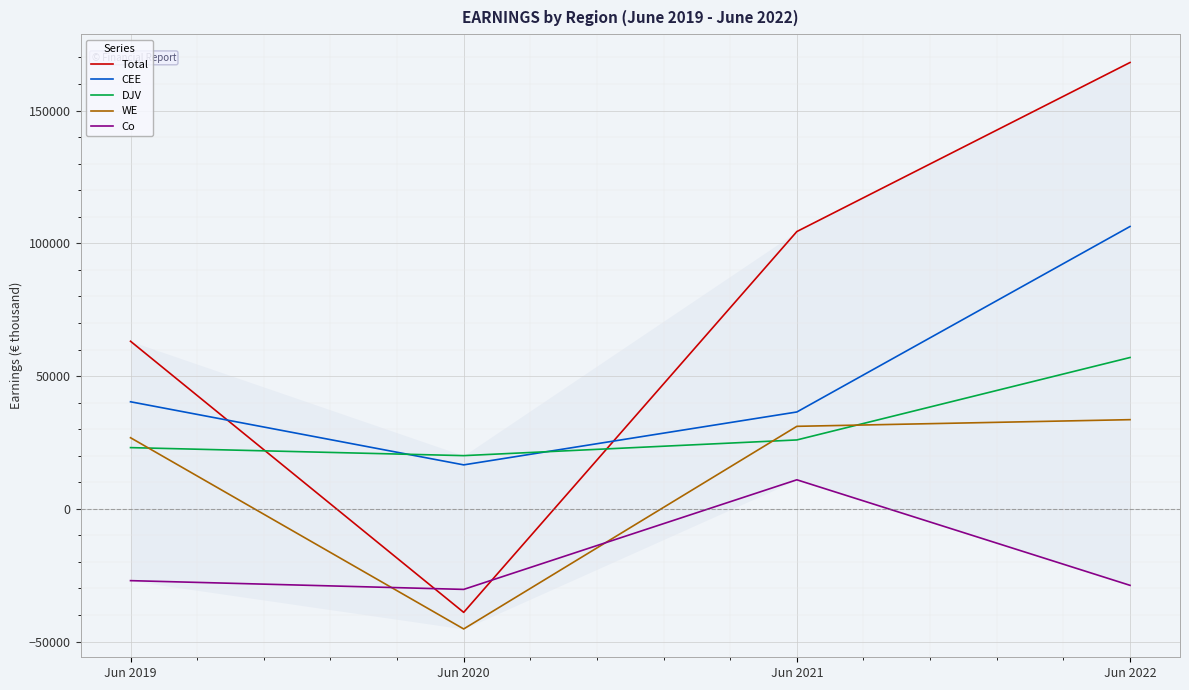

Reading left to right, list all the values displayed in this chart.

Total: 63120	-38993	104441	168113
CEE: 40326	16557	36480	106345
DJV: 23057	20038	25948	56998
WE: 26784	-45244	31076	33585
Co: -27047	-30344	10937	-28815